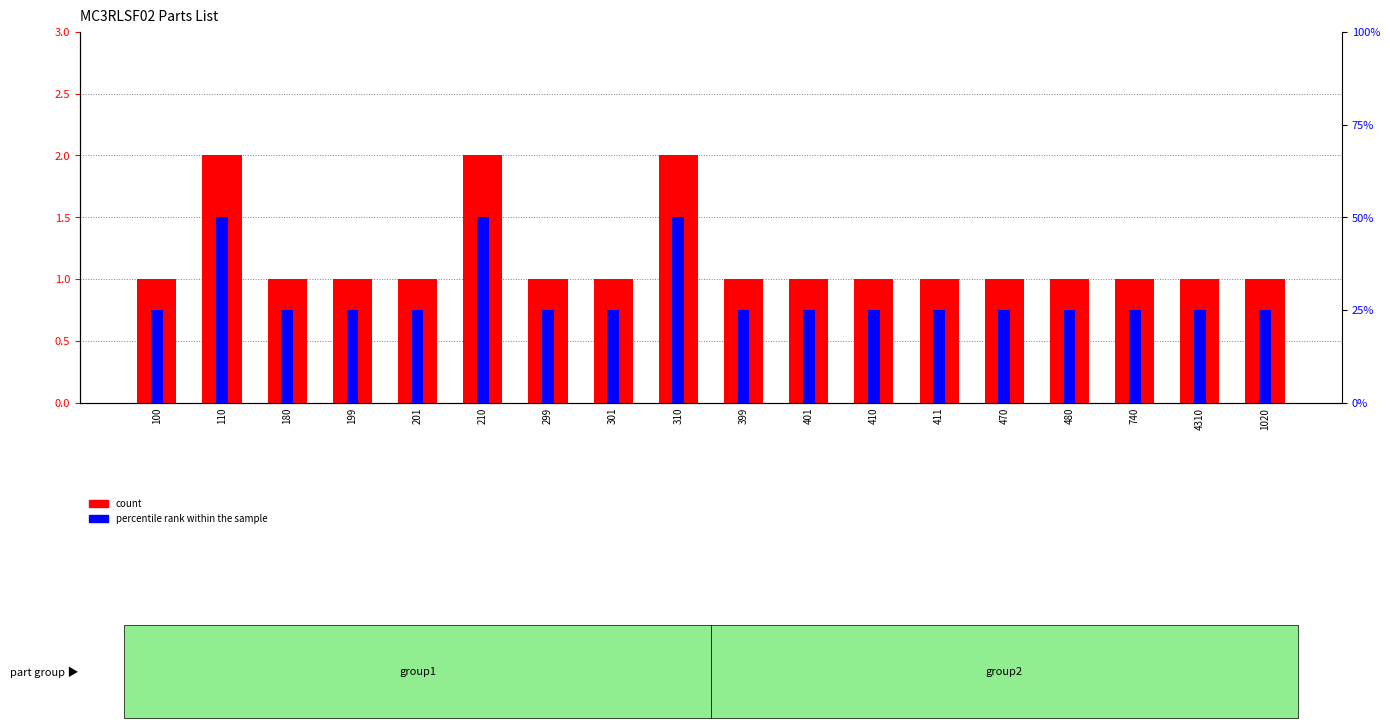

What is the difference between the highest and lowest values at 199?

0.5